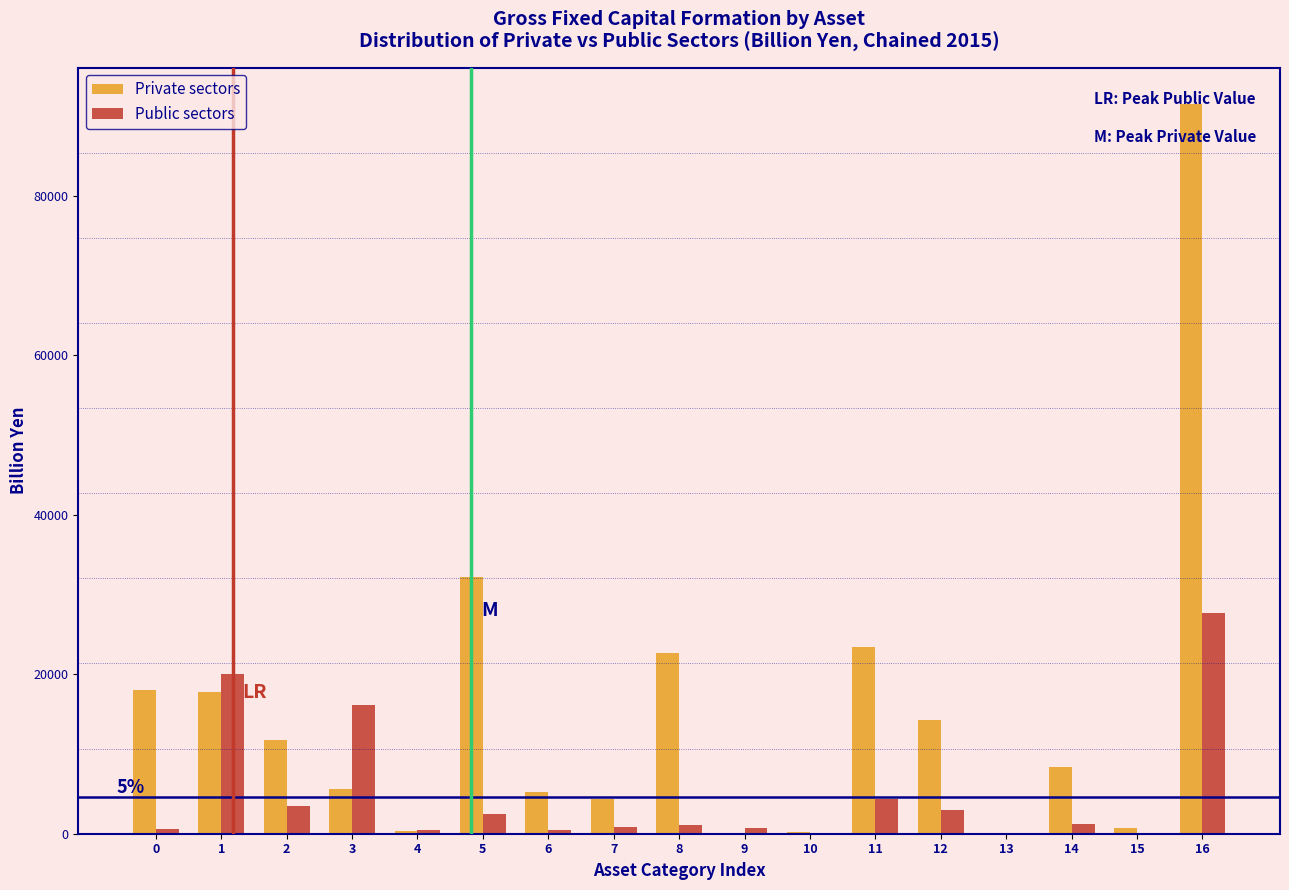

What is the highest value of the Public sectors series?

27640.7